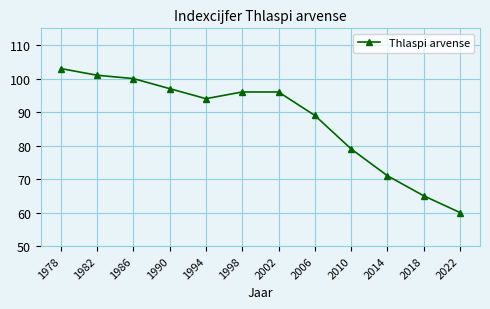

Is this an area chart (filled region under the line)?

No